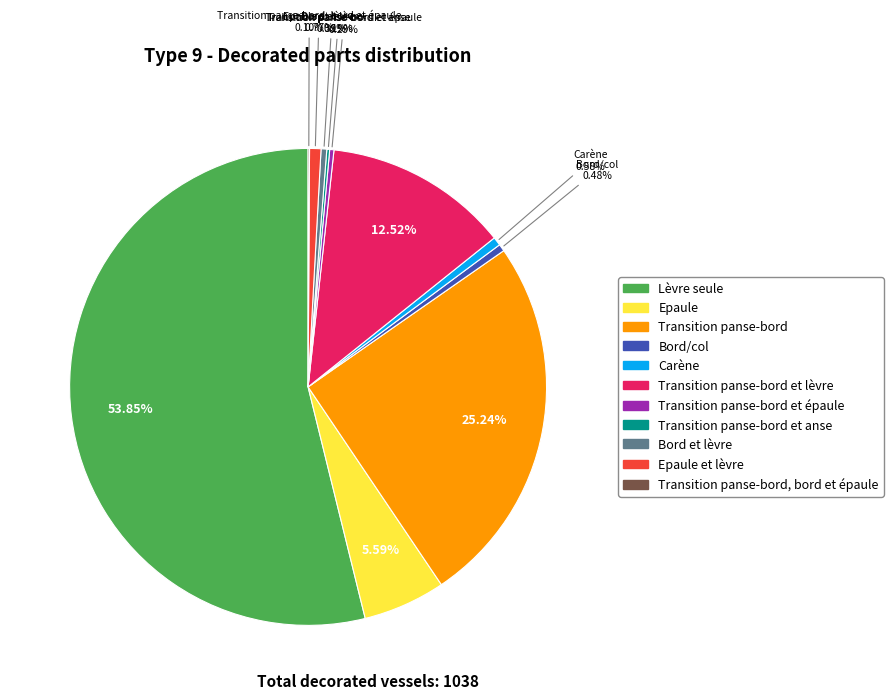

To the nearest percent, what is the difference between the largest and smallest slice percentages?

54%